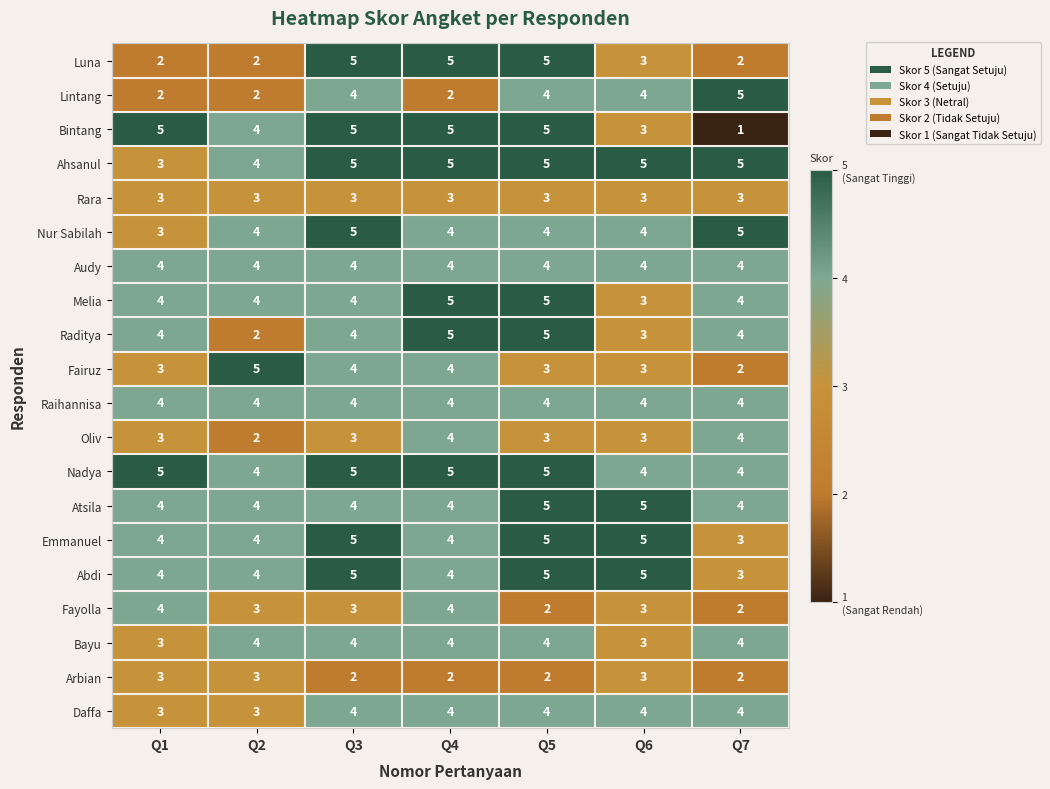

Is it true that Bayu equals 2 at Q6?

False